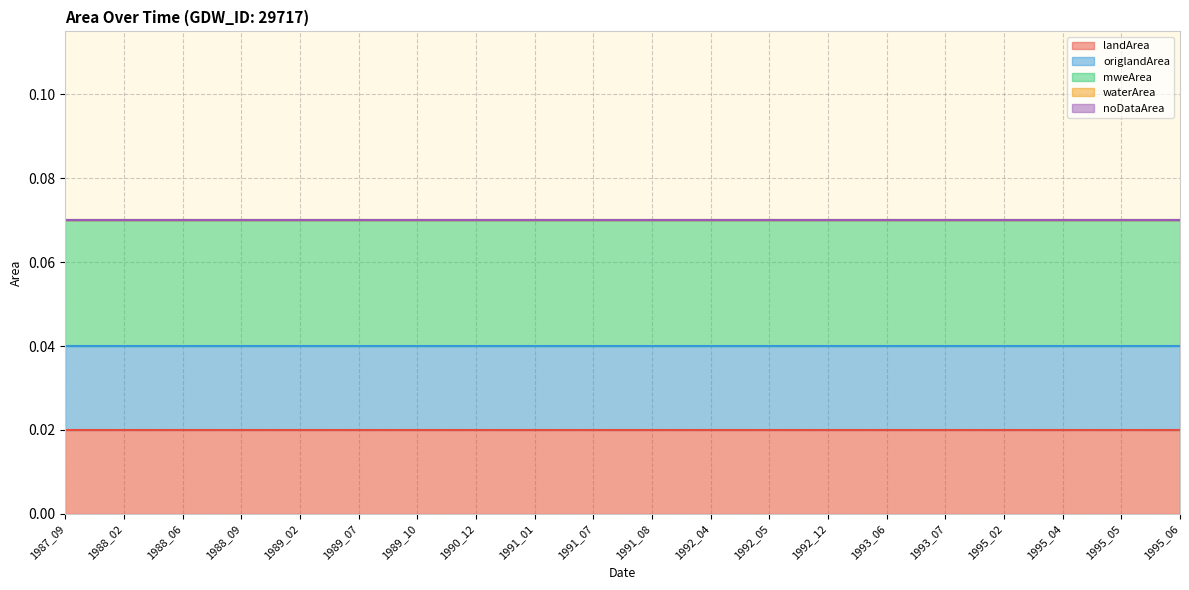

How many lines are shown in the chart?

5